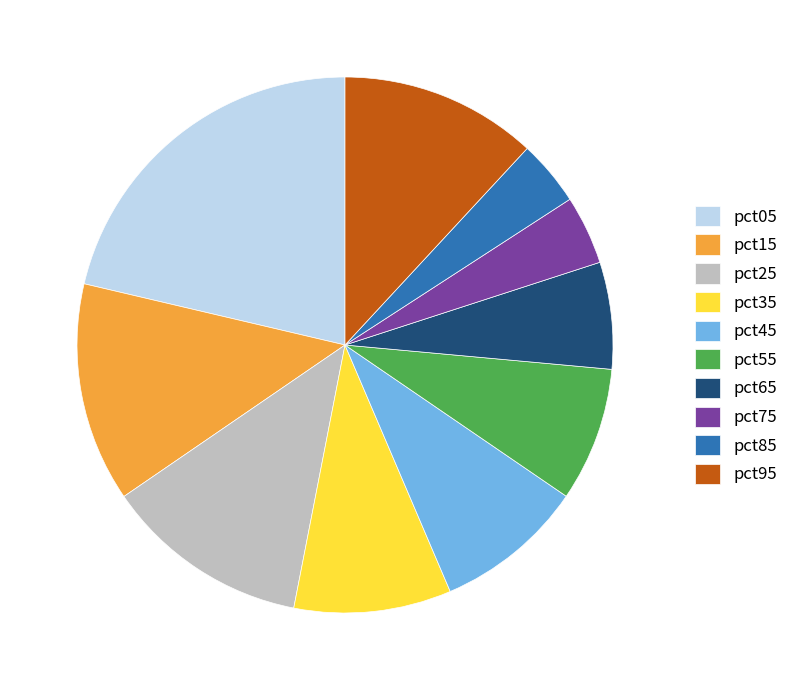

Combined, do pct35 and pct15 account for over 50%?

No